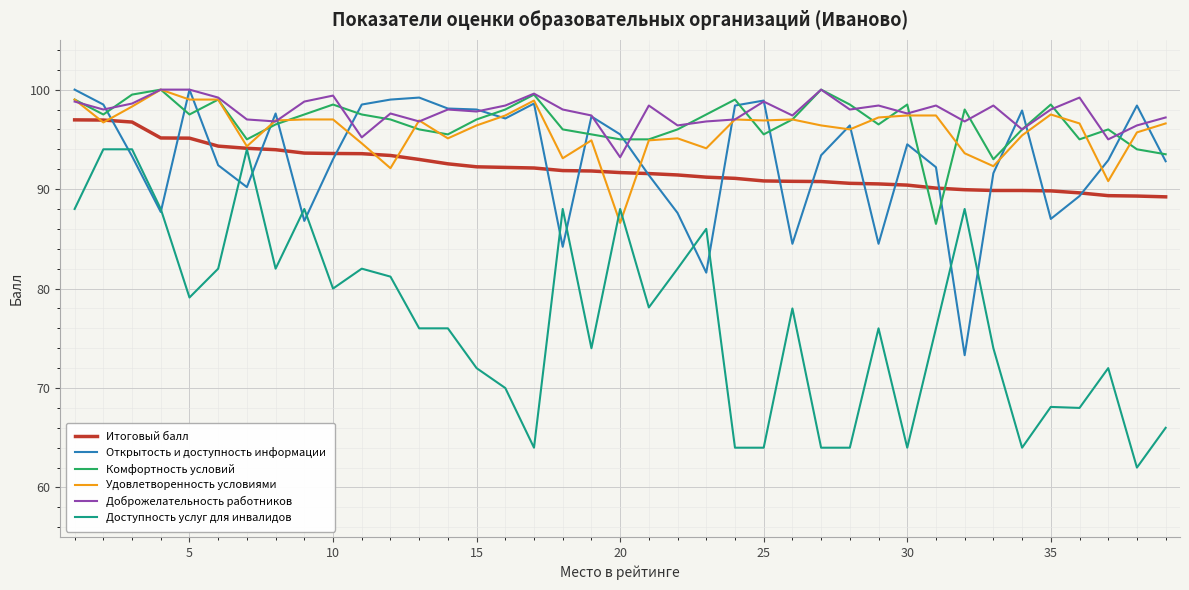

How many interior local peaks does the Комфортность условий series have?

10